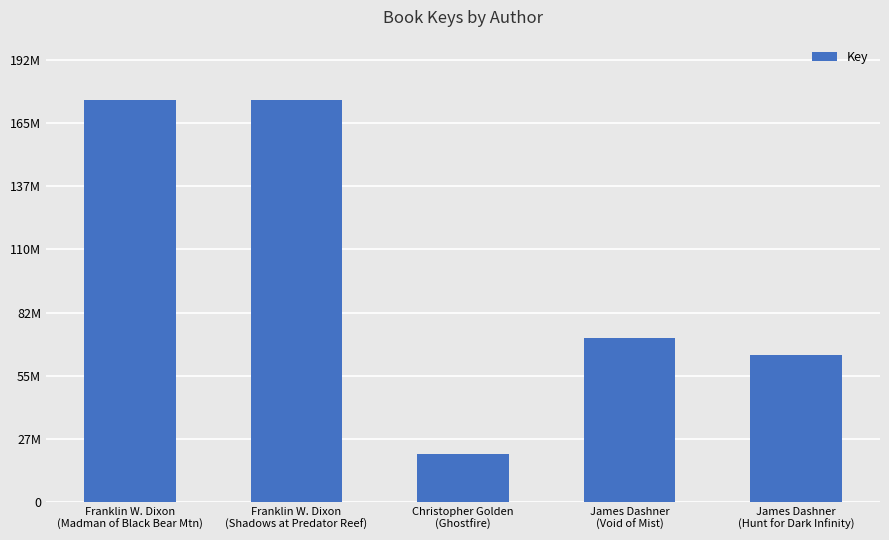

Between James Dashner
(Hunt for Dark Infinity) and Franklin W. Dixon
(Shadows at Predator Reef), which is larger?

Franklin W. Dixon
(Shadows at Predator Reef)